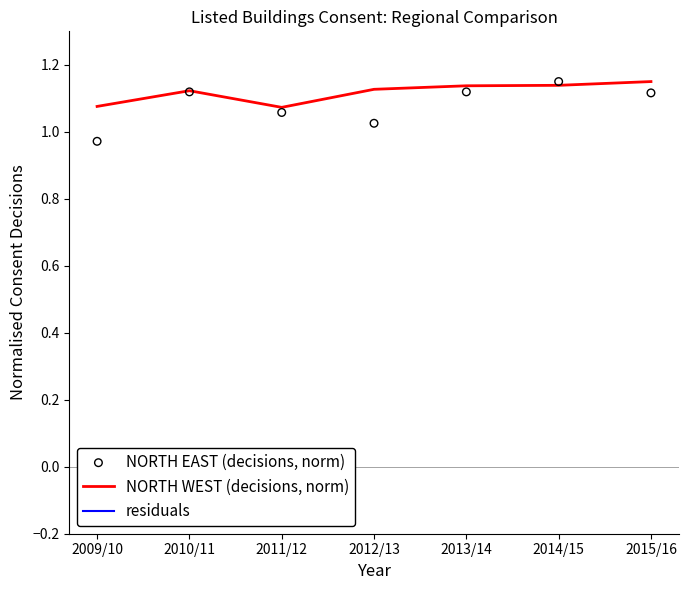

At which category is the sum across all series the highest?

2014/15